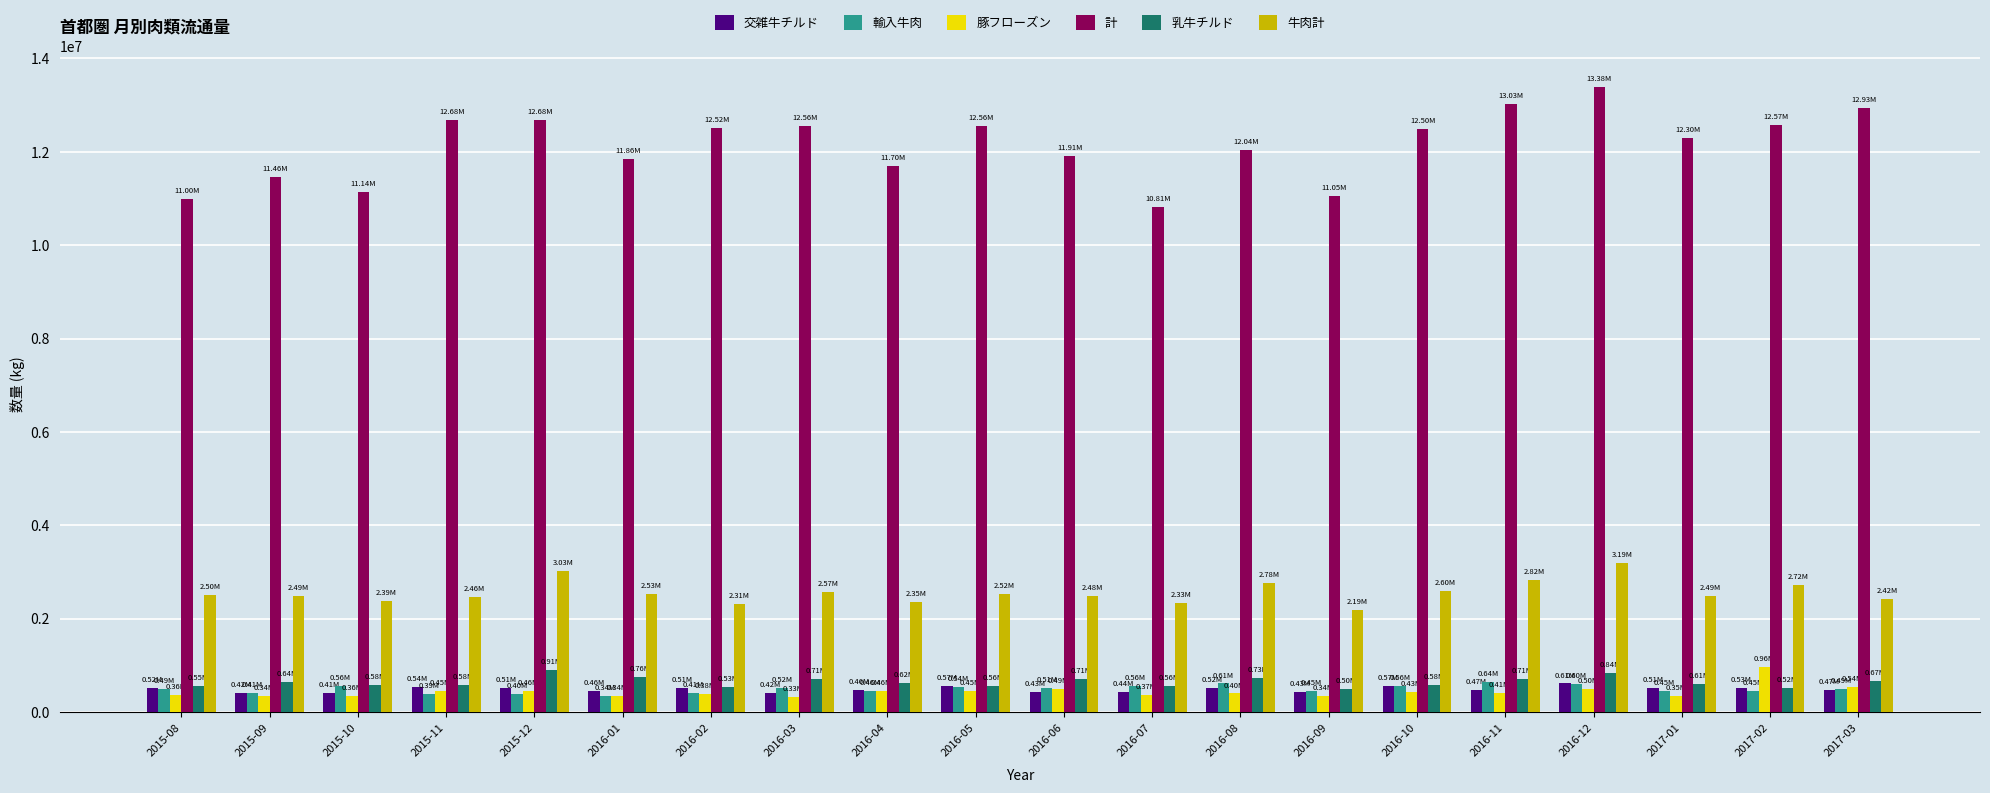

Is the value of 乳牛チルド at 2016-09 greater than the value of 計 at 2015-12?

No